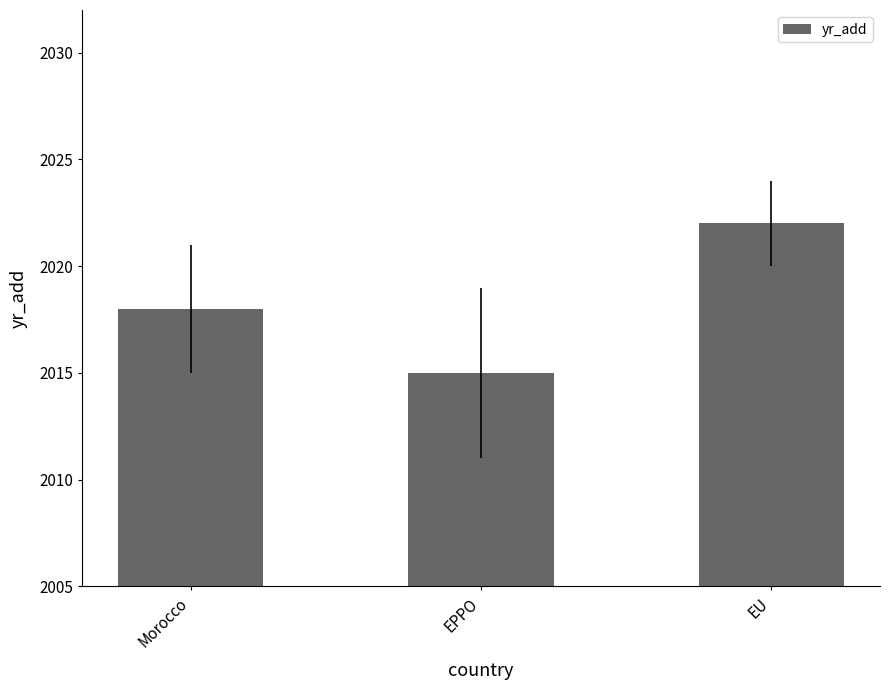

At which category does the chart reach its peak across all series?

EU